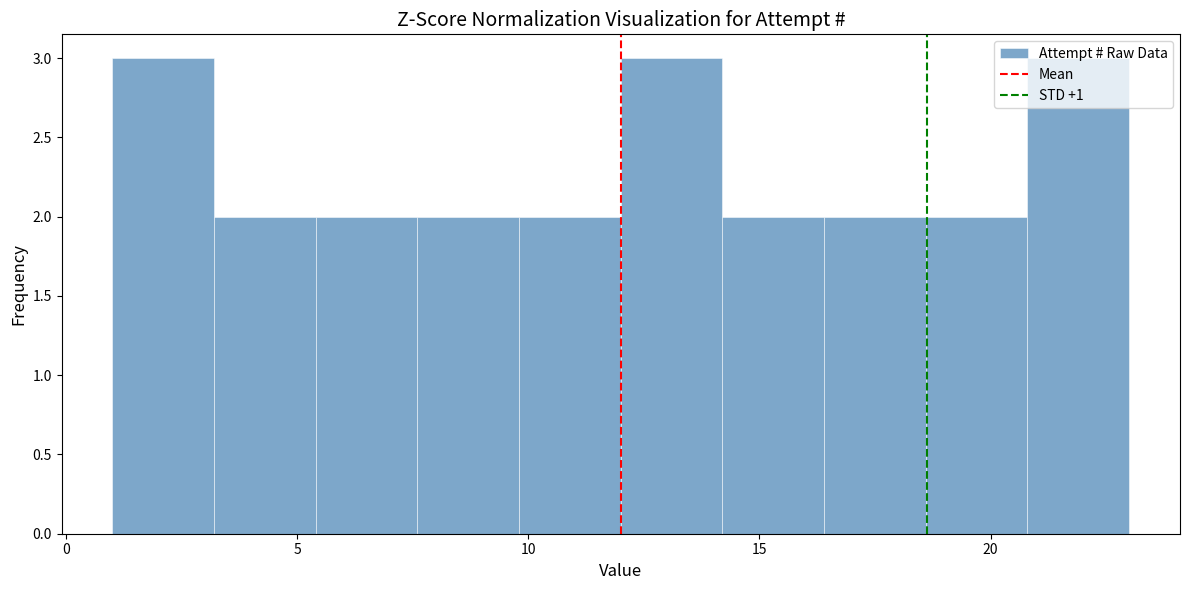

Reading left to right, transcribe this chart: for each bar, give the range it covers on the x-axis and its height. Neither the bar edges nor the heights are printed on the chart, so give them approximately, as read against the axes.

1.0 to 3.2: 3
3.2 to 5.4: 2
5.4 to 7.6: 2
7.6 to 9.8: 2
9.8 to 12.0: 2
12.0 to 14.2: 3
14.2 to 16.4: 2
16.4 to 18.6: 2
18.6 to 20.8: 2
20.8 to 23.0: 3